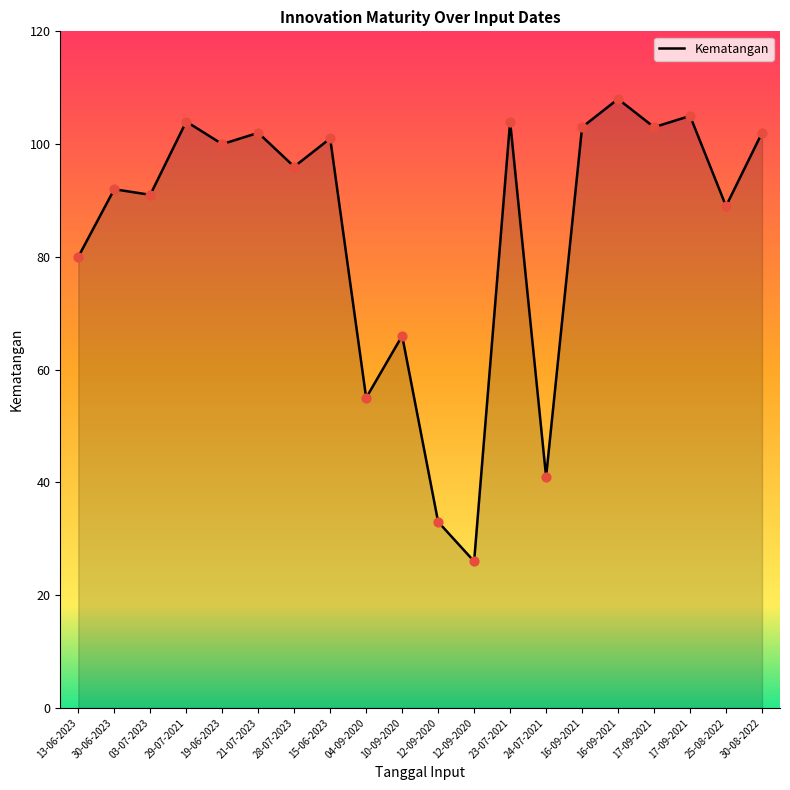

What is the change in value from 19-06-2023 to 28-07-2023?

-4